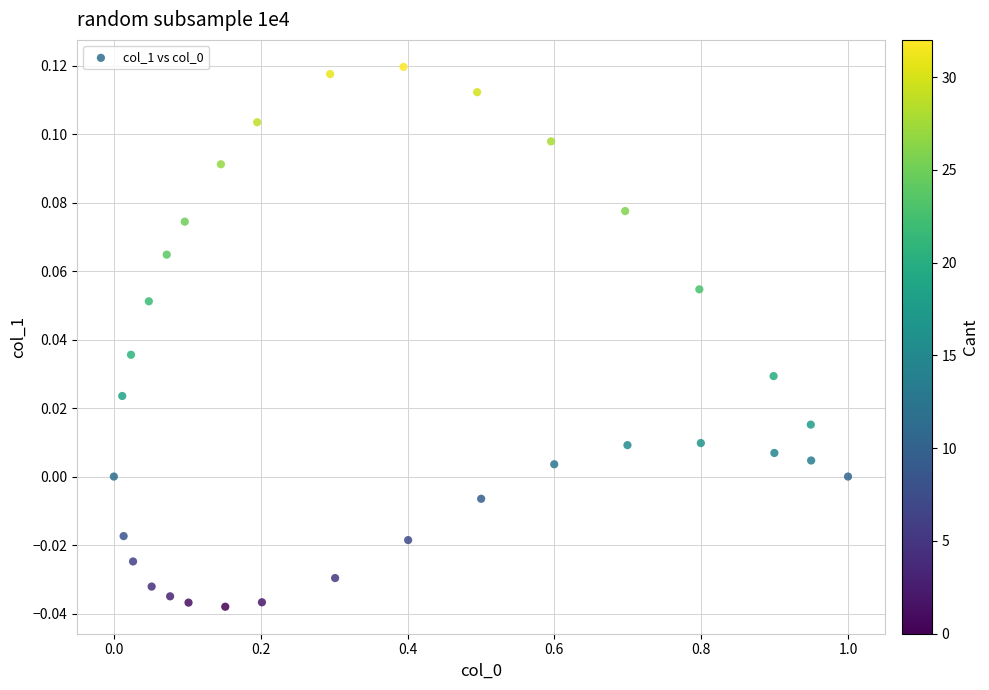

What is the range of X values (max minus min)?

1.0